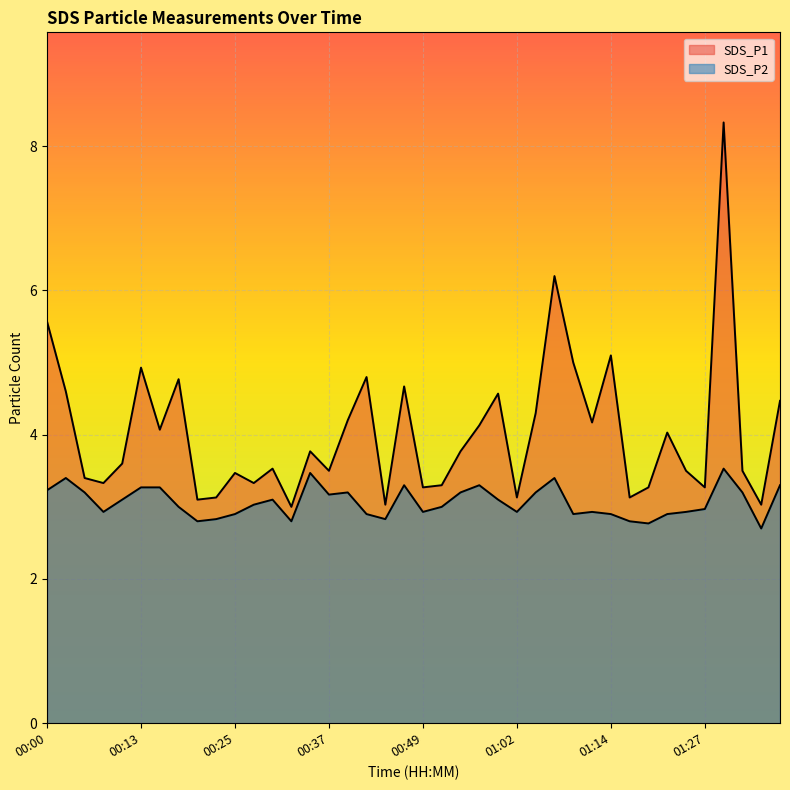

Which series has the widest spread of values?

SDS_P1